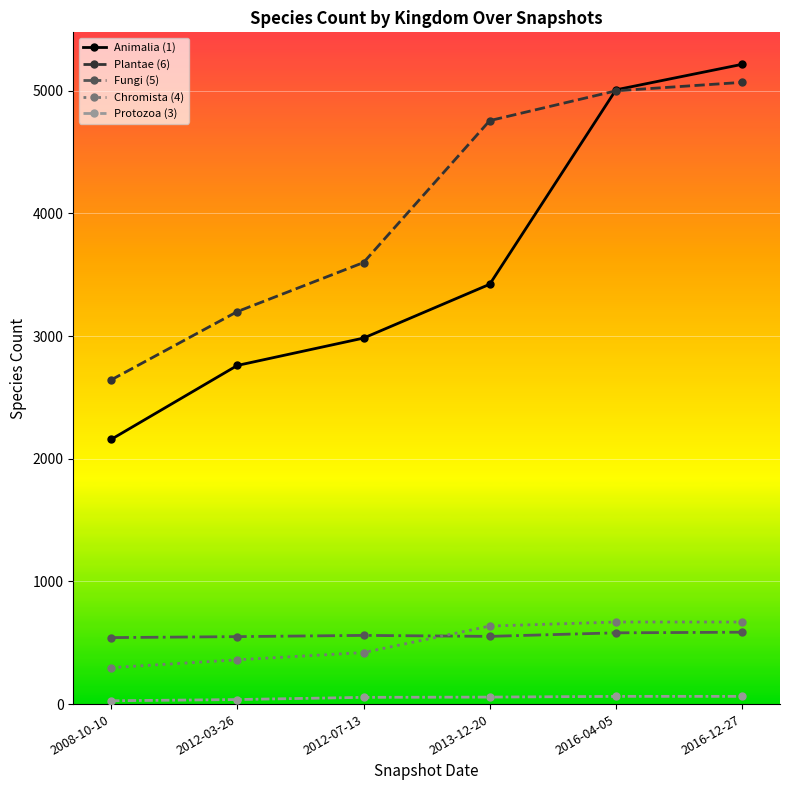

Which category has the highest value across all series?

2016-12-27